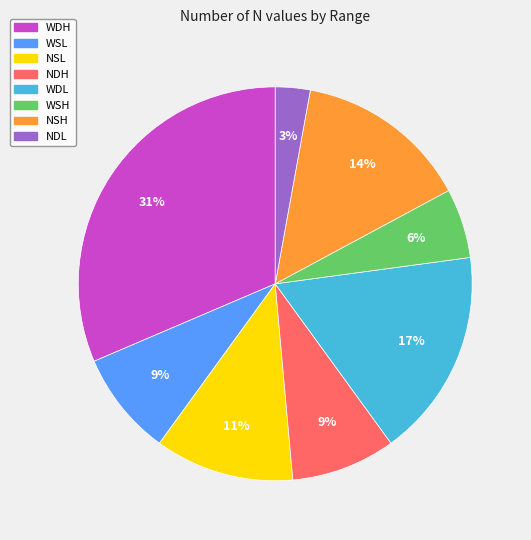

To the nearest percent, what is the average slice percentage?

12%